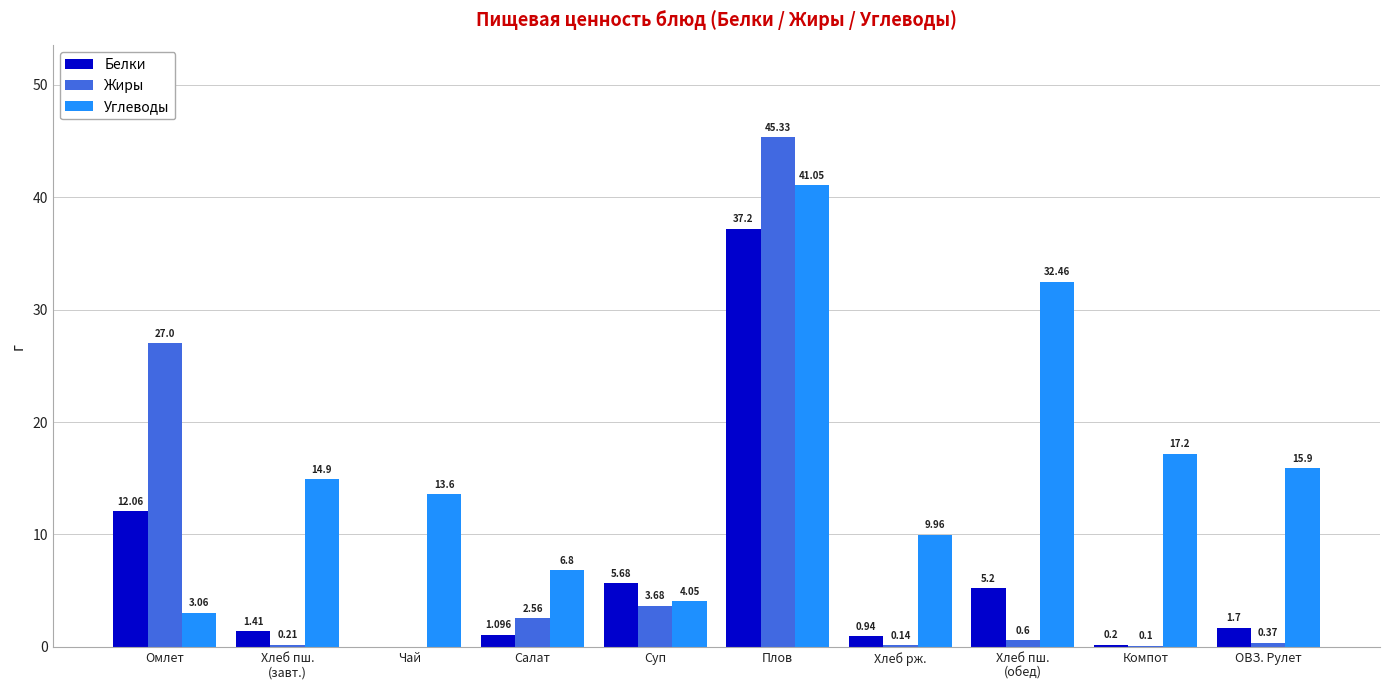

Is the value of Углеводы at Чай greater than the value of Белки at Салат?

Yes